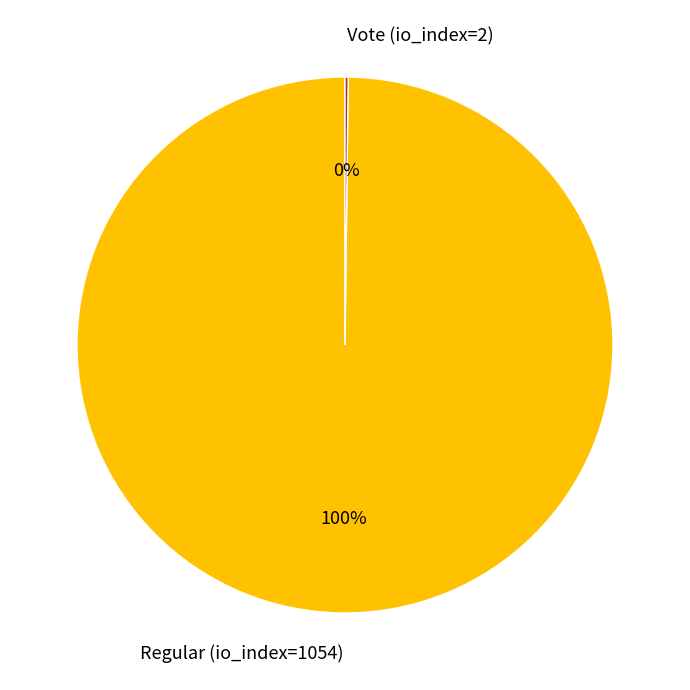

To the nearest percent, what is the average slice percentage?

50%